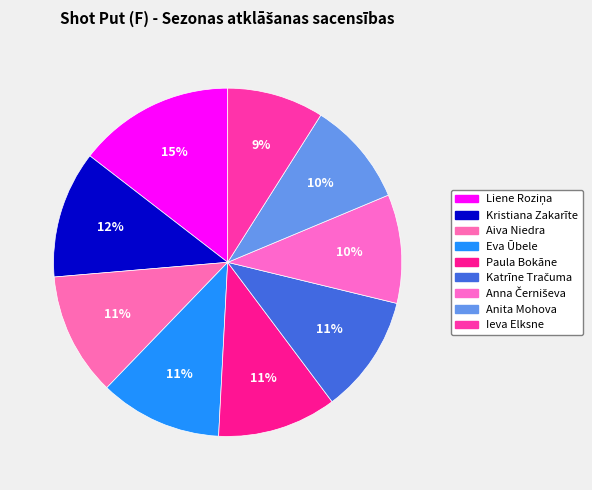

How many slices are in this pie chart?

9